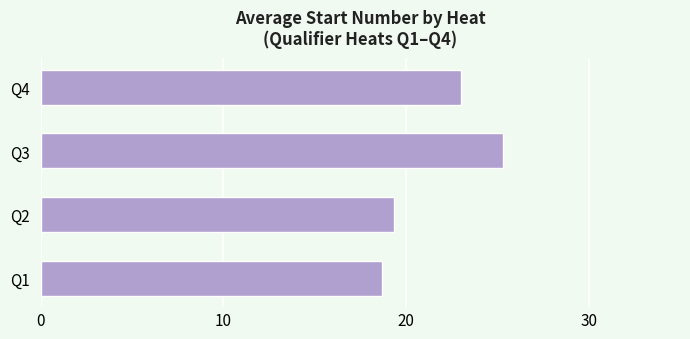

Is it true that the value at Q2 is 12.5?

False